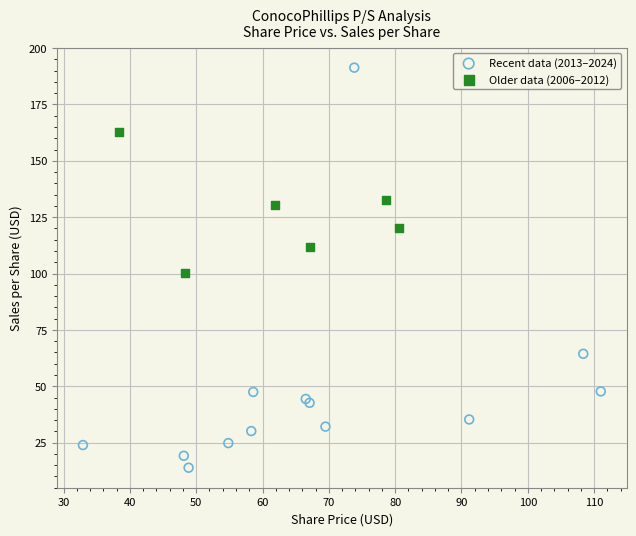

Which series reaches the minimum Y coordinate?

Recent data (2013–2024)